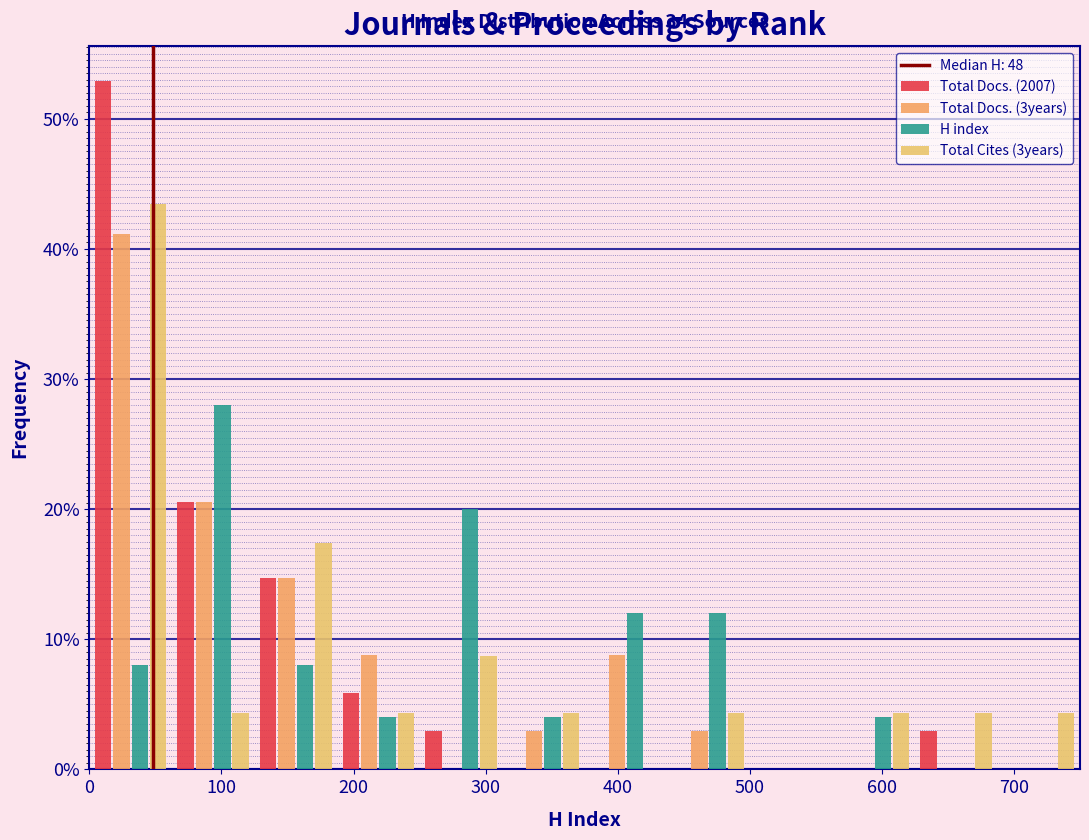

In the Total Docs. (2007) series, which range on the x-axis has the tallest bar?

0 to 60